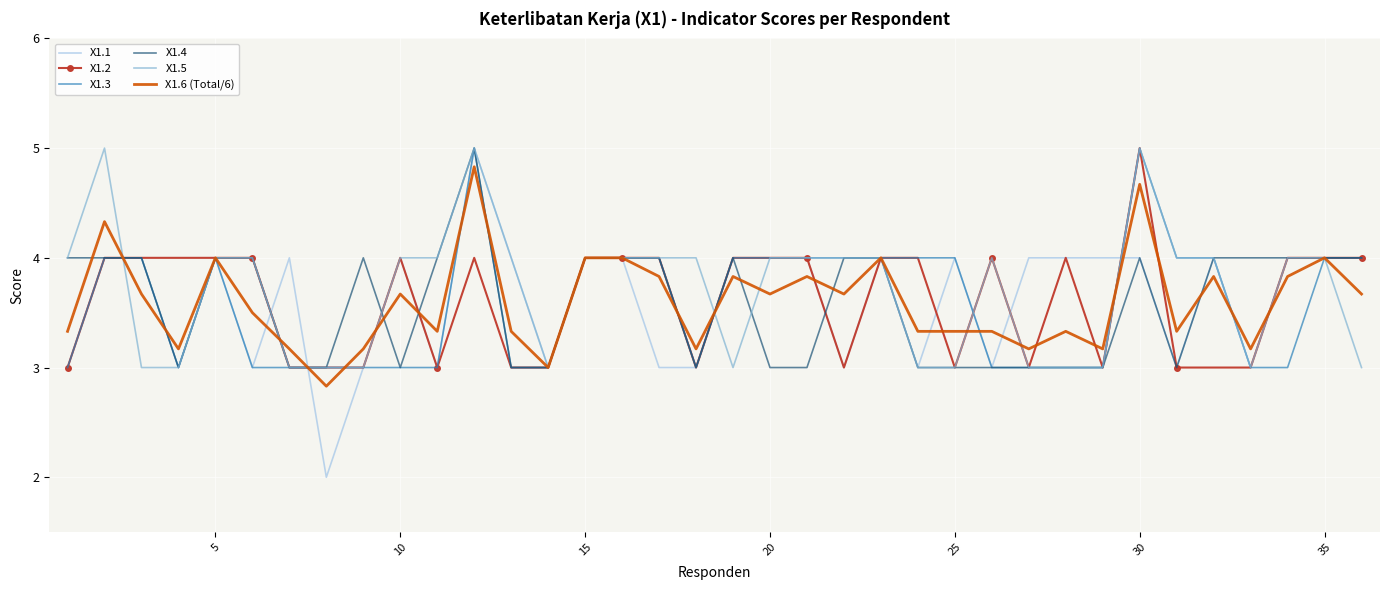

Which series has the largest total across all categories?

X1.5